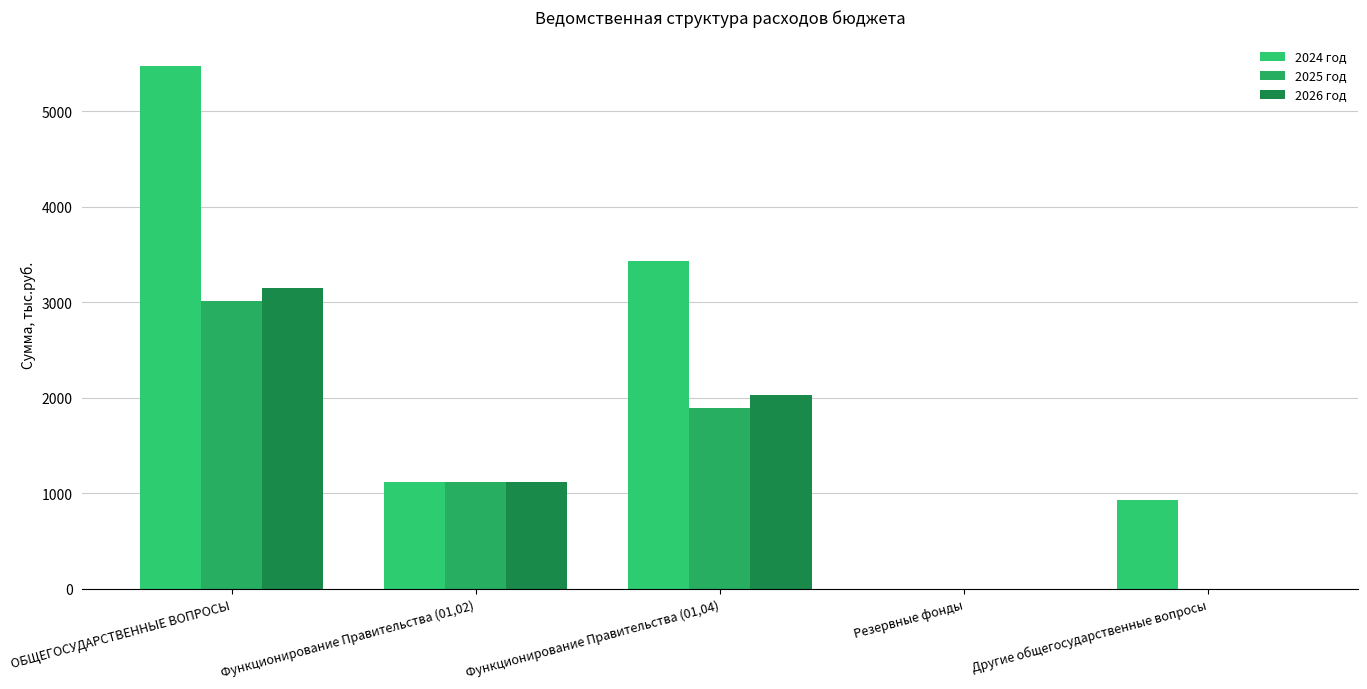

Reading left to right, list all the values displayed in this chart.

2024 год: 5476.4	1119.6	3430.5	1.0	925.3
2025 год: 3010.8	1120.2	1889.6	1.0	0.0
2026 год: 3145.2	1120.2	2024.0	1.0	0.0